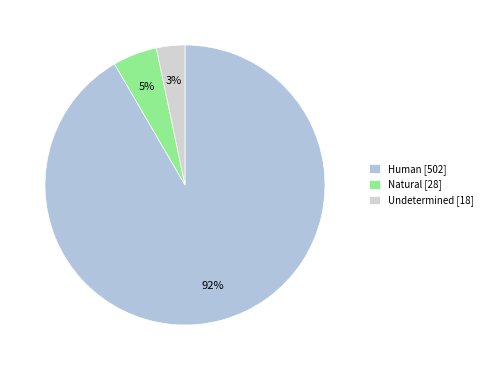

How many segments does this pie chart have?

3